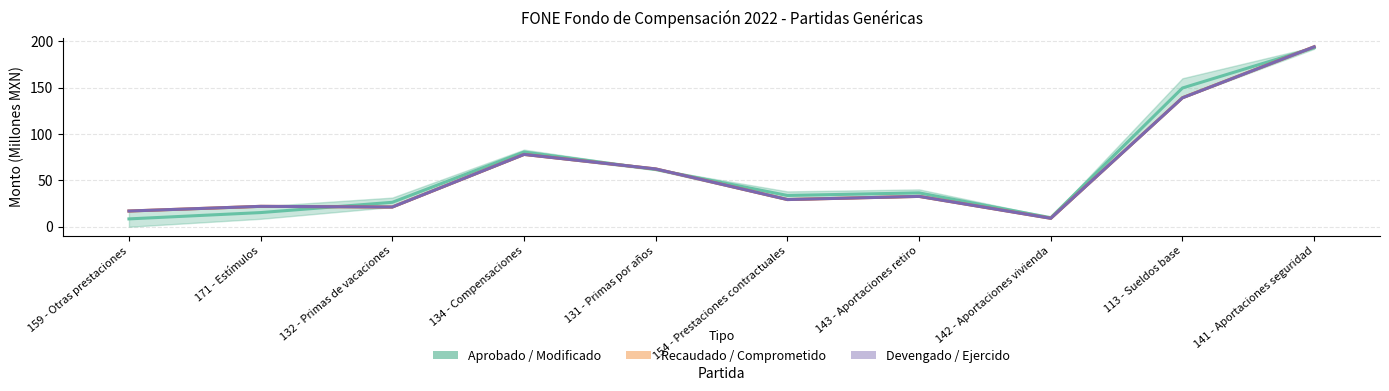

At how many categories does at least one series exceed 37?

4